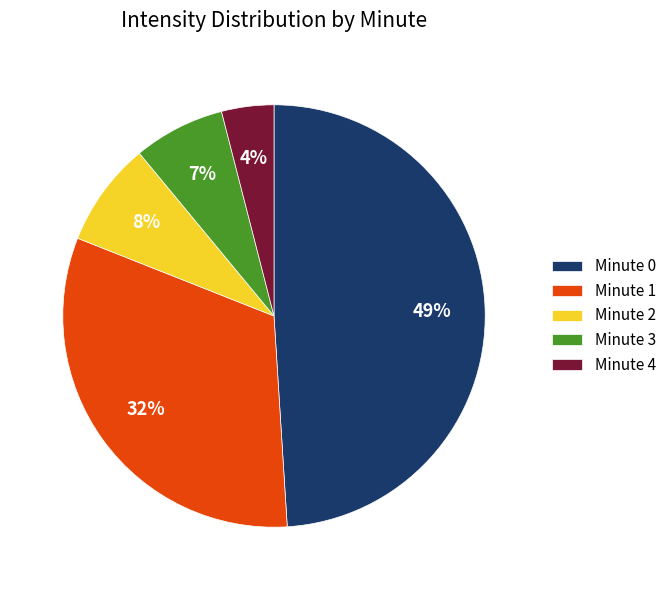

Which slice is the smallest?

Minute 4